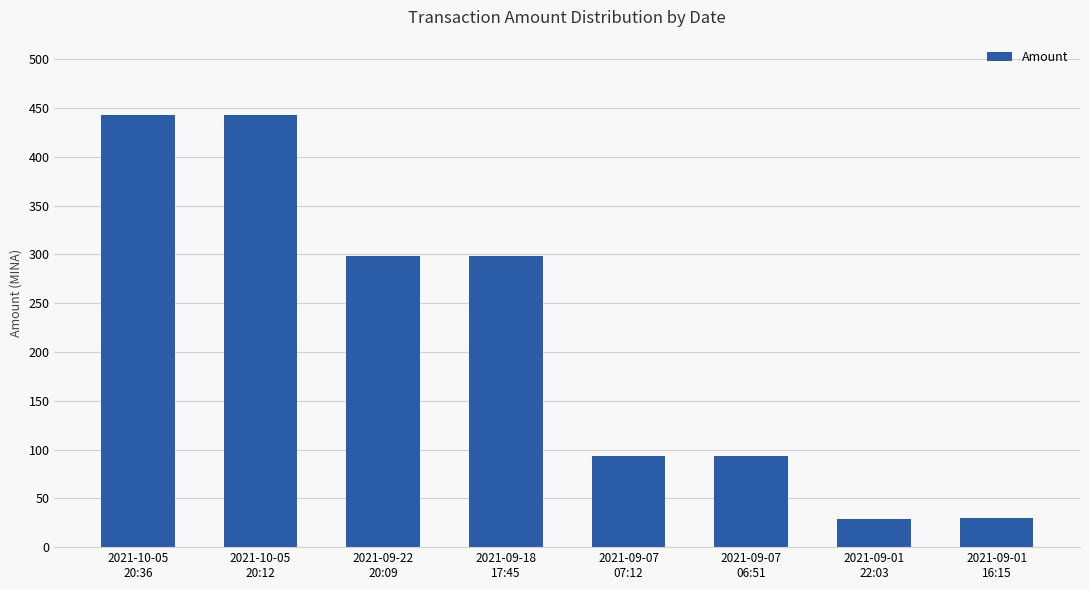

What is the value of the 8th bar from the left?

29.5